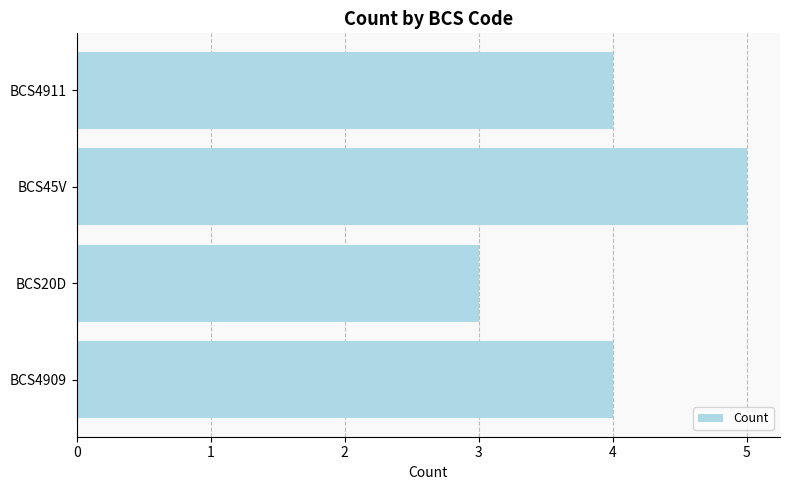

The chart shows a value of 5 at BCS20D. True or false?

False